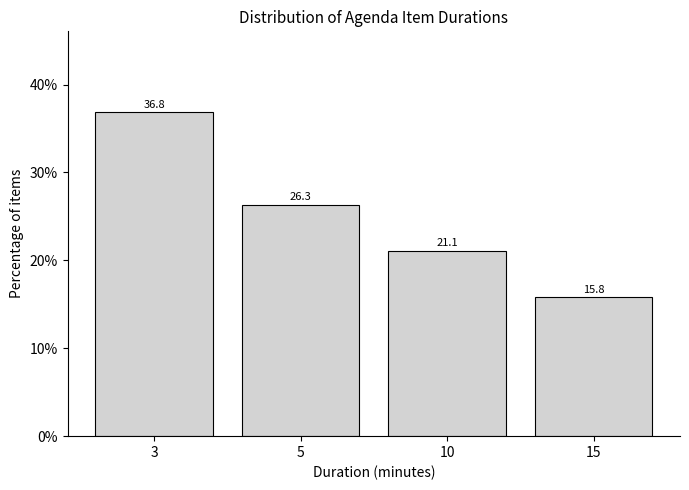

Reading left to right, list all the values displayed in this chart.

3=36.8	5=26.3	10=21.1	15=15.8